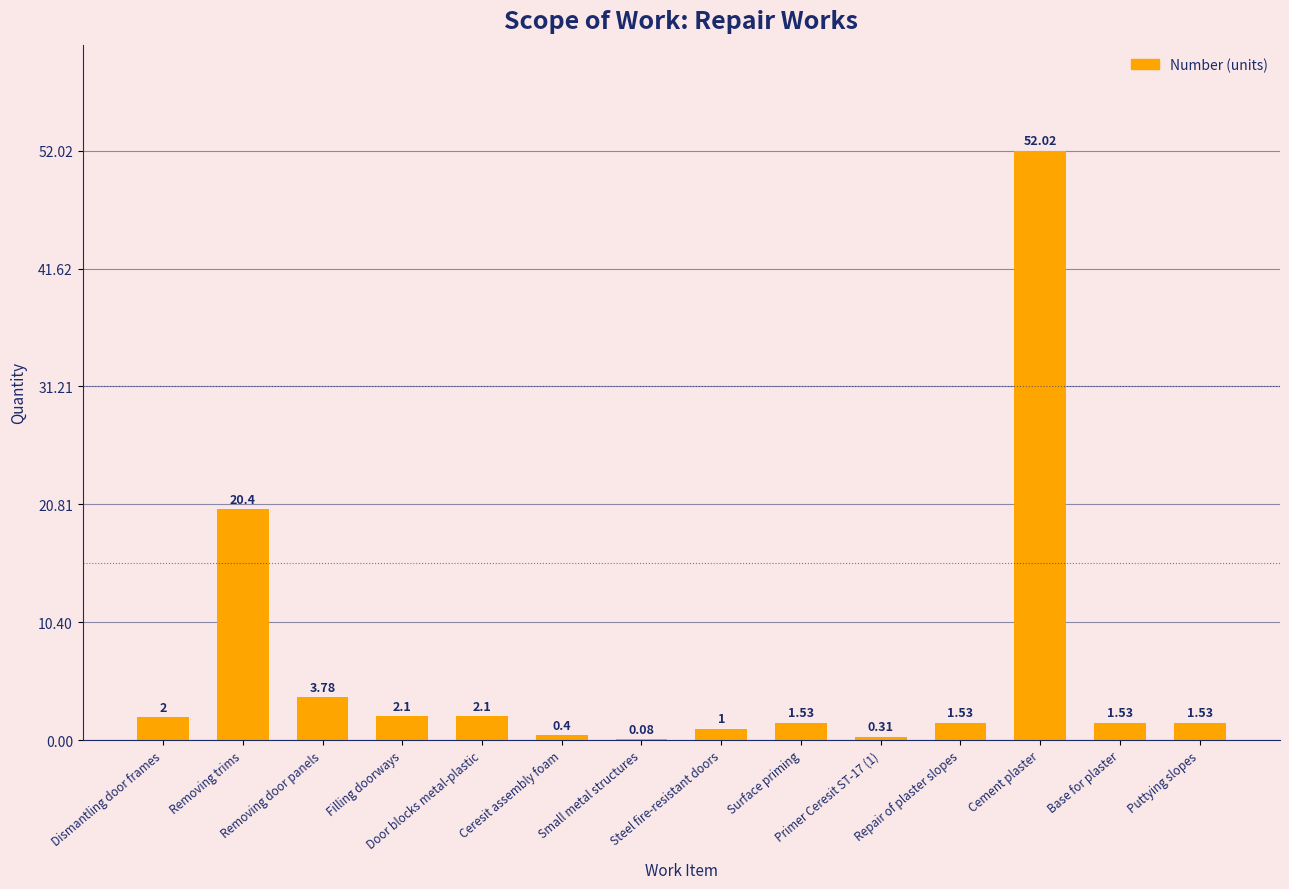

At which label does the data first exceed 1?

Dismantling door frames